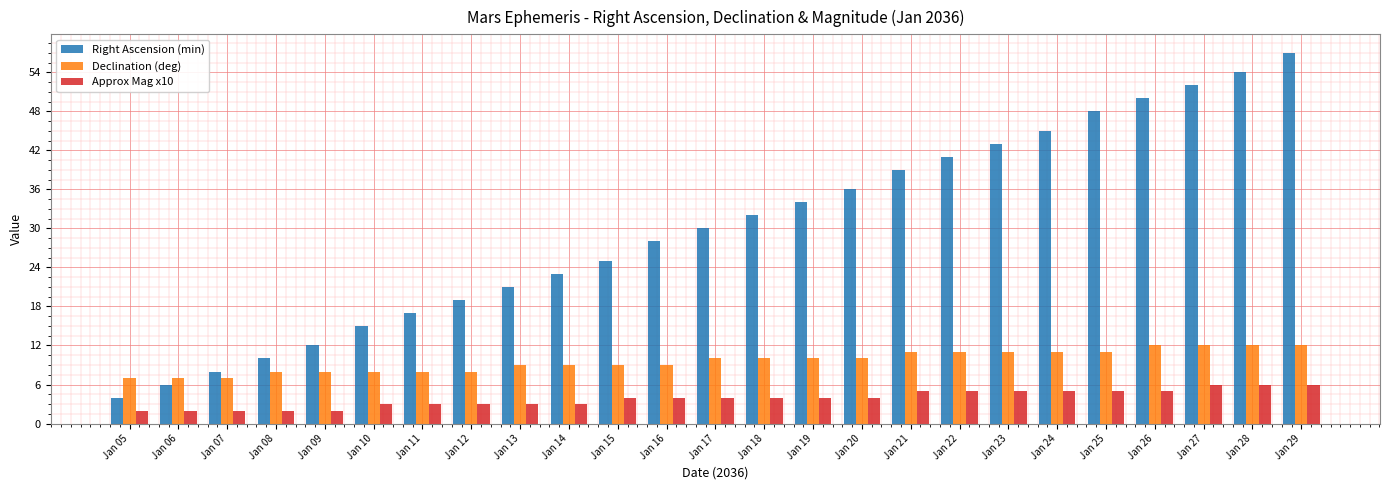

What is the total value across all series at Jan 06?

15